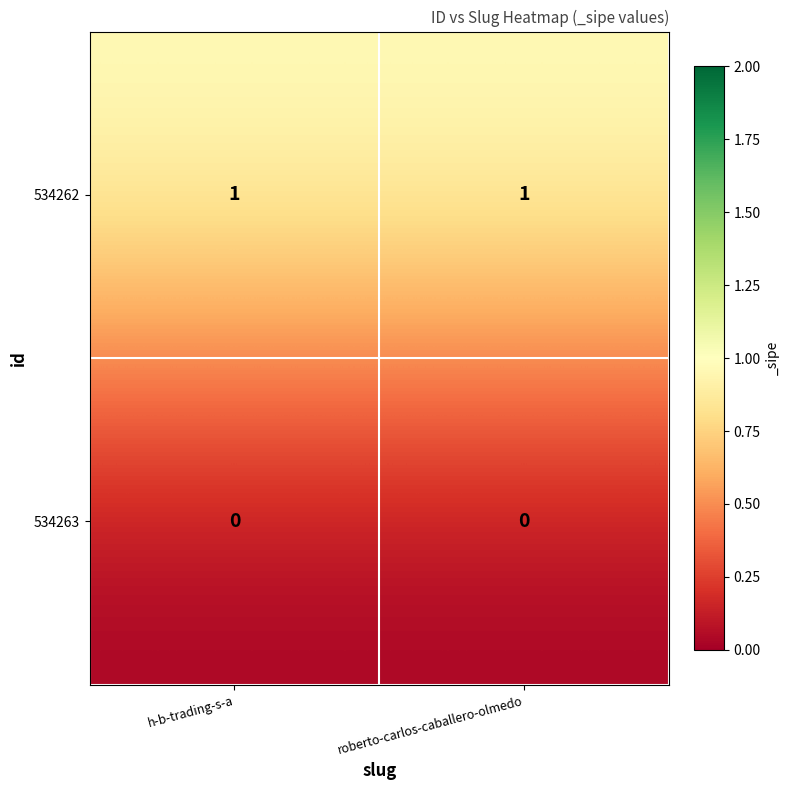

Is the value of 534262 at roberto-carlos-caballero-olmedo greater than the value of 534263 at roberto-carlos-caballero-olmedo?

Yes